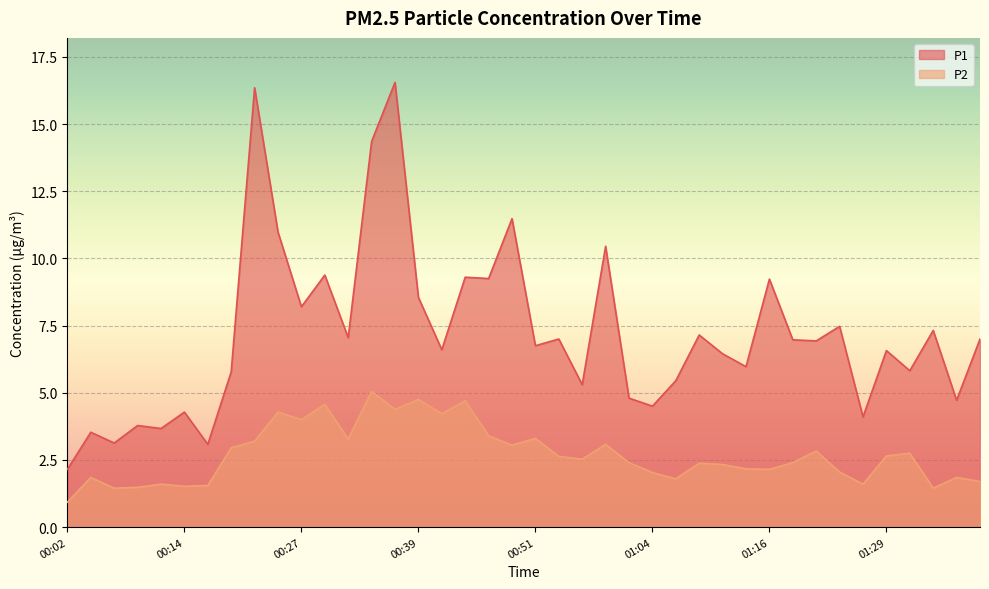

True or false: P1 and P2 intersect in this chart.

False